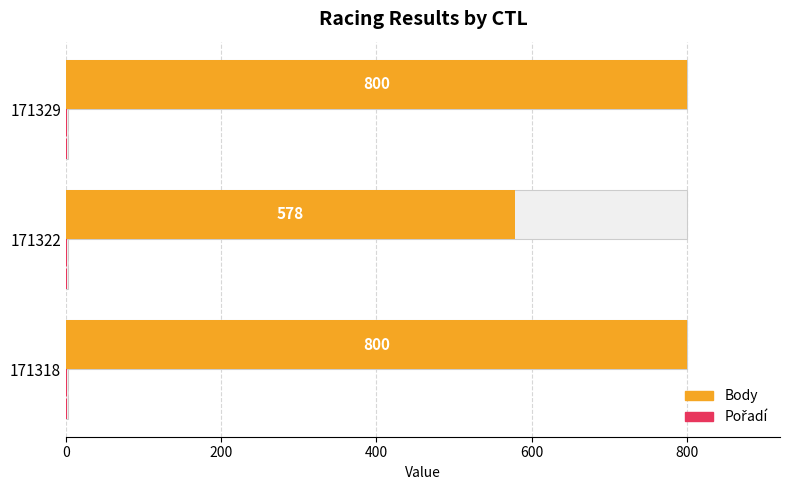

How many groups of bars are there?

3